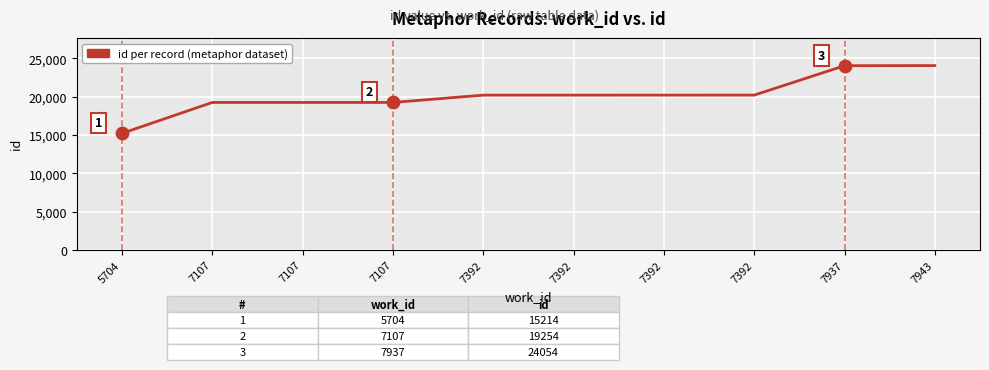

How many lines are shown in the chart?

1